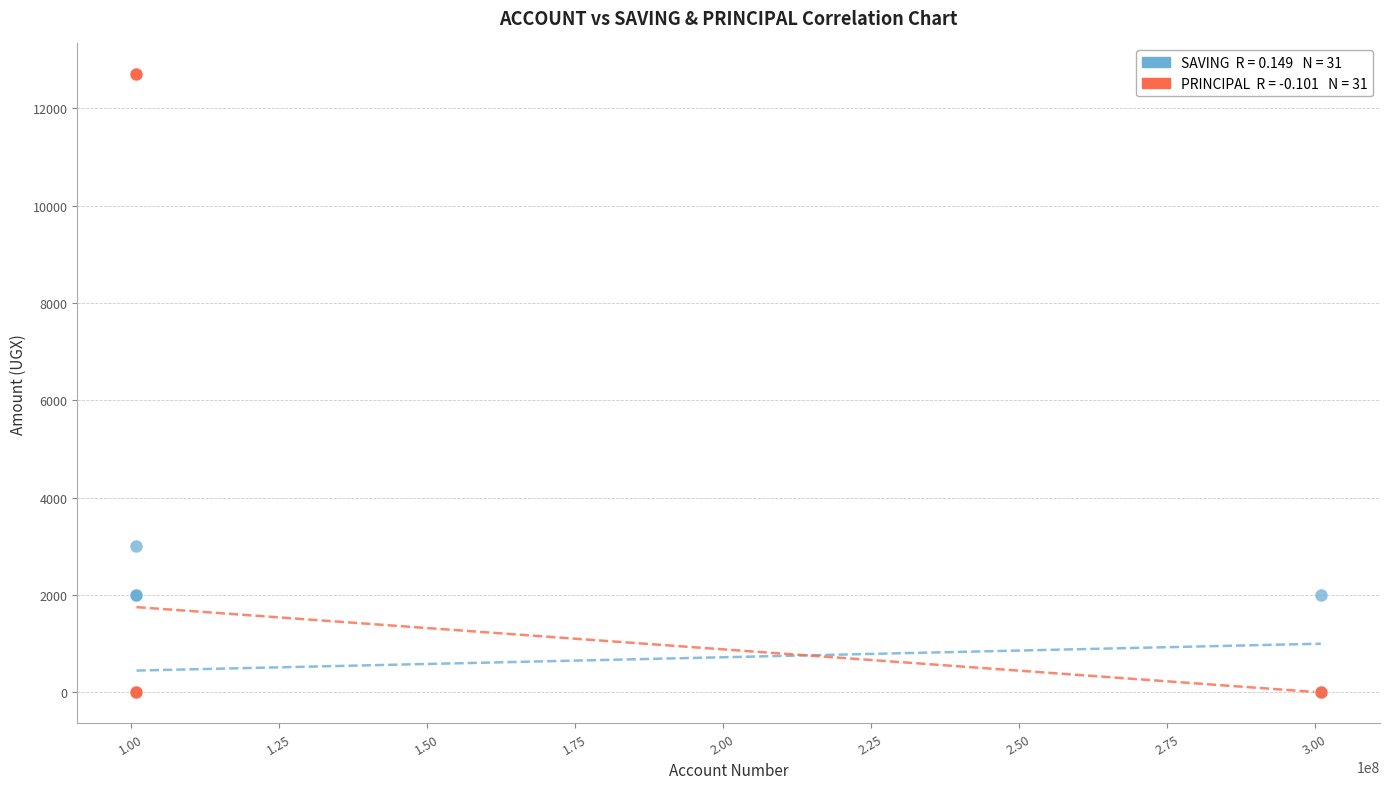

Across all series, what Y value is closest to 6350?

3000